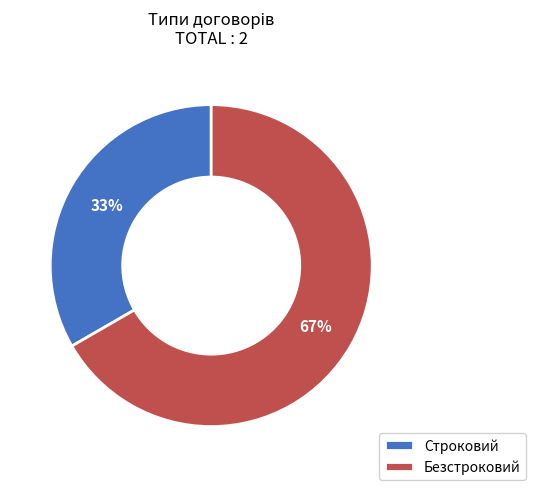

Count the number of slices in the pie.

2